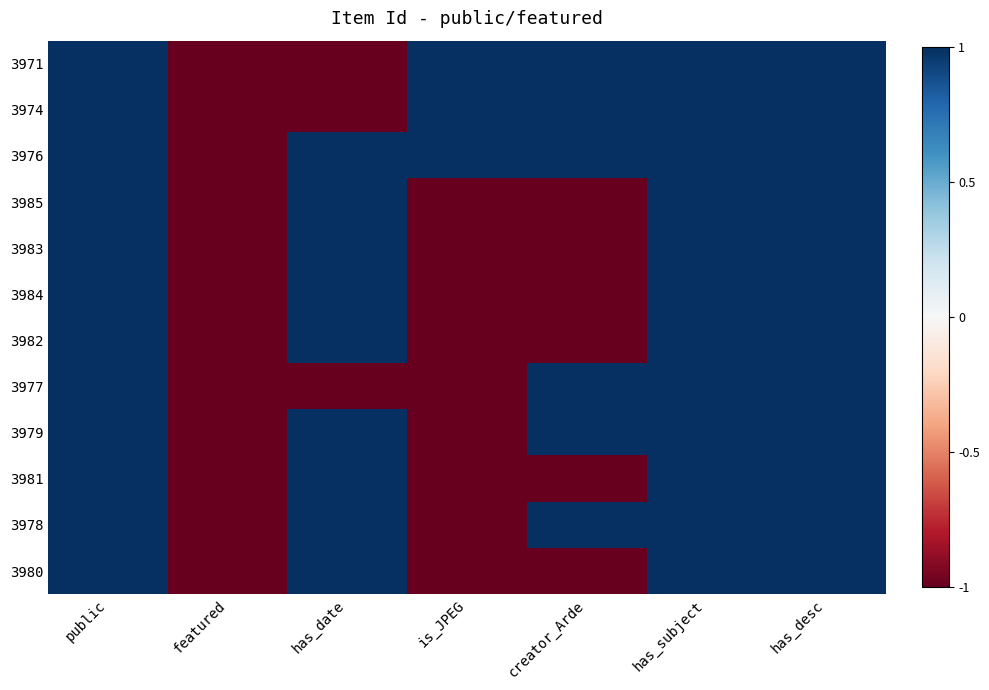

Which series has the largest total across all categories?

3976